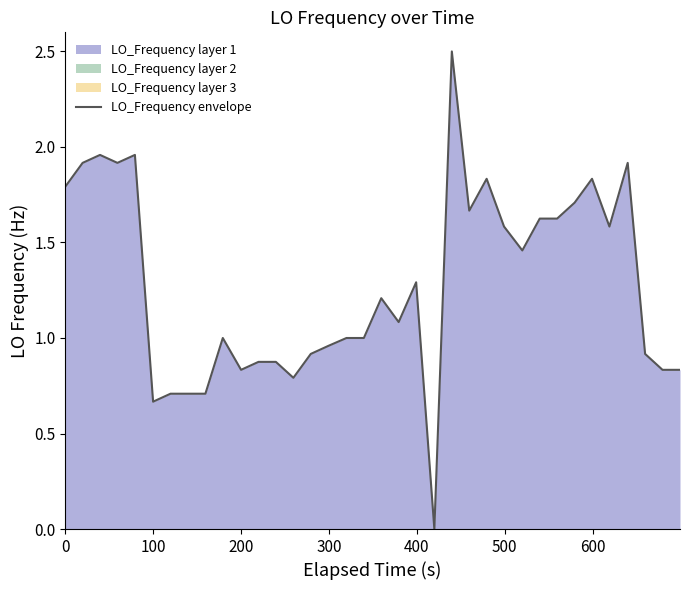

How many values are below 1?

14